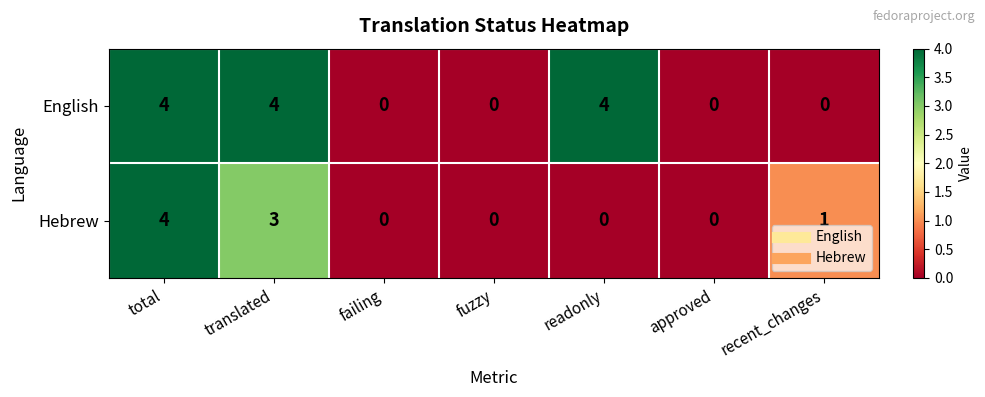

Between failing and readonly, which series saw the biggest shift?

English